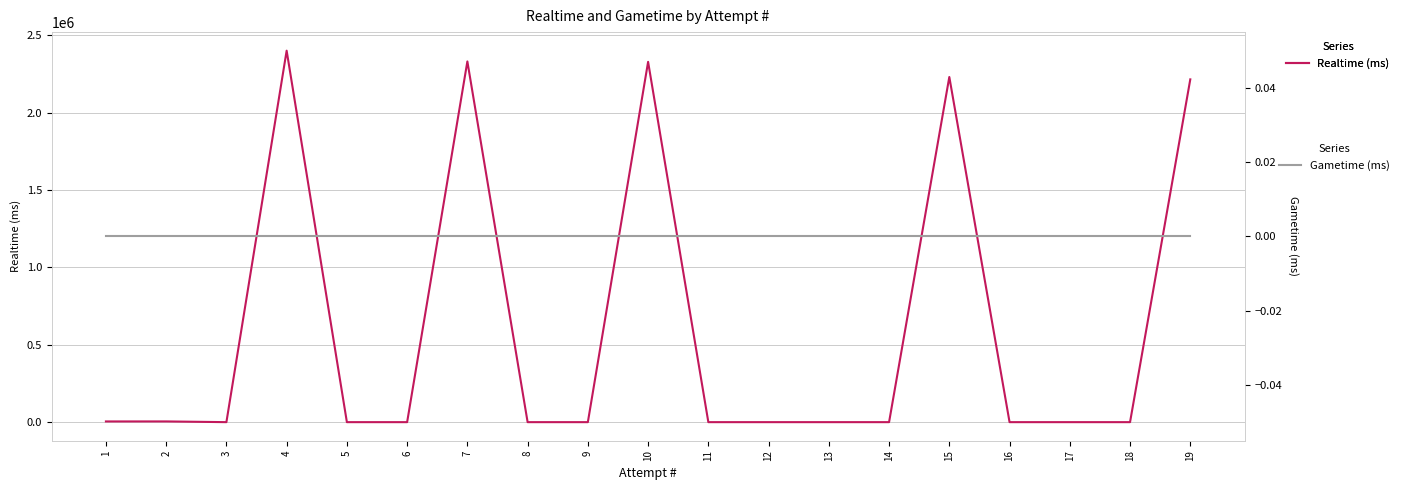

At which category is the sum across all series the highest?

4